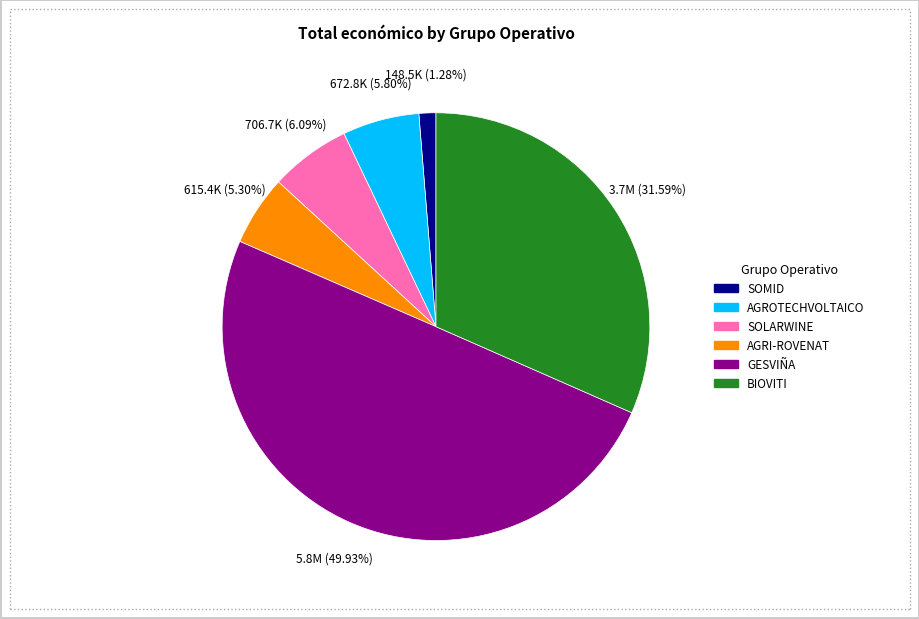

Which category has the smallest portion of the pie?

SOMID